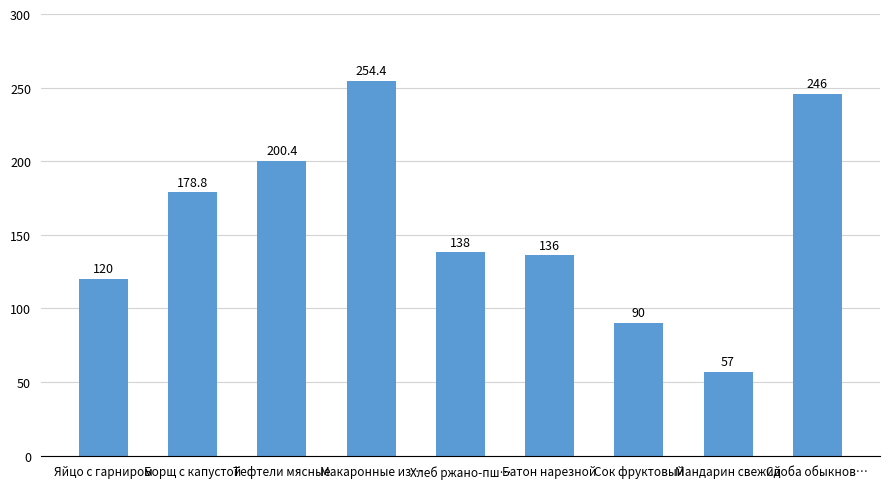

What is the difference between the values at Мандарин свежий and Сок фруктовый?

33.0